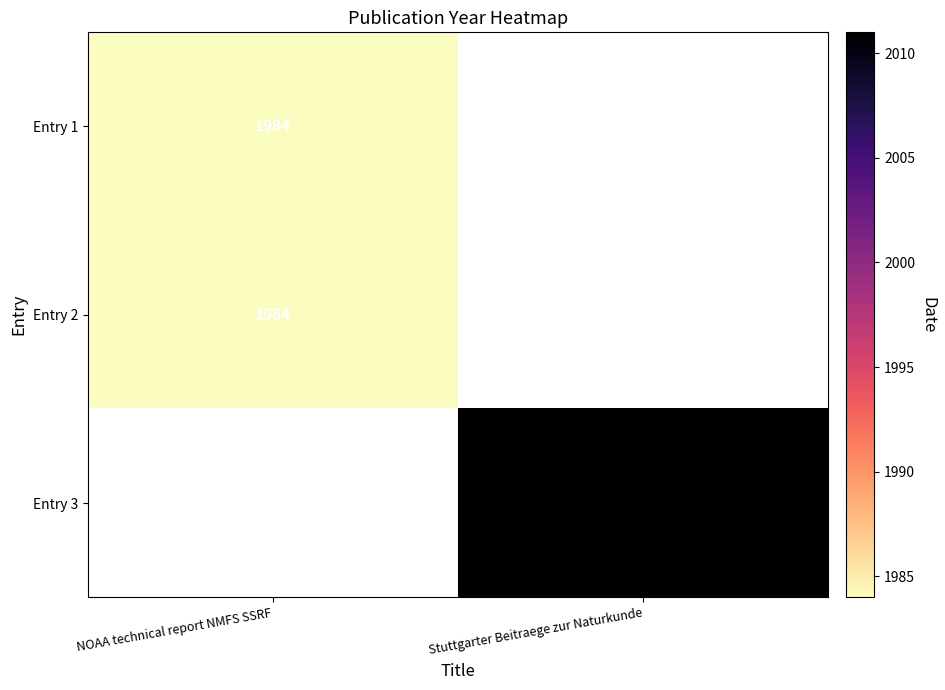

The value of Entry 2 at NOAA technical report NMFS SSRF is 1984. True or false?

True